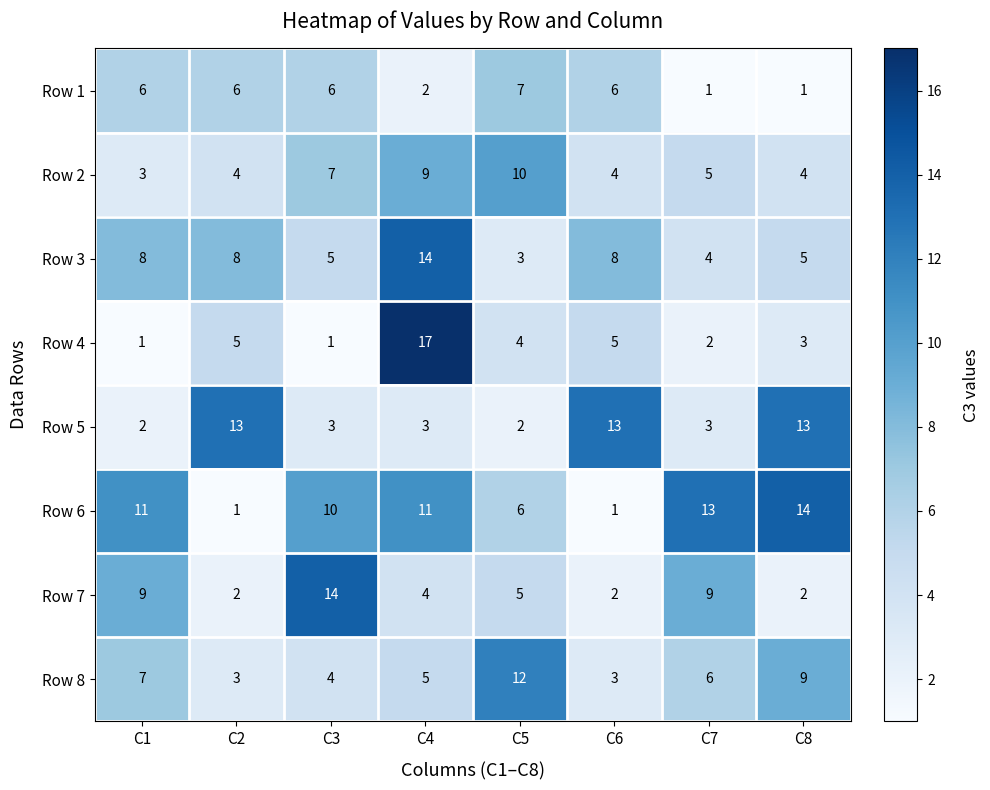

At C5, list the series in order from smallest to largest.

Row 5, Row 3, Row 4, Row 7, Row 6, Row 1, Row 2, Row 8